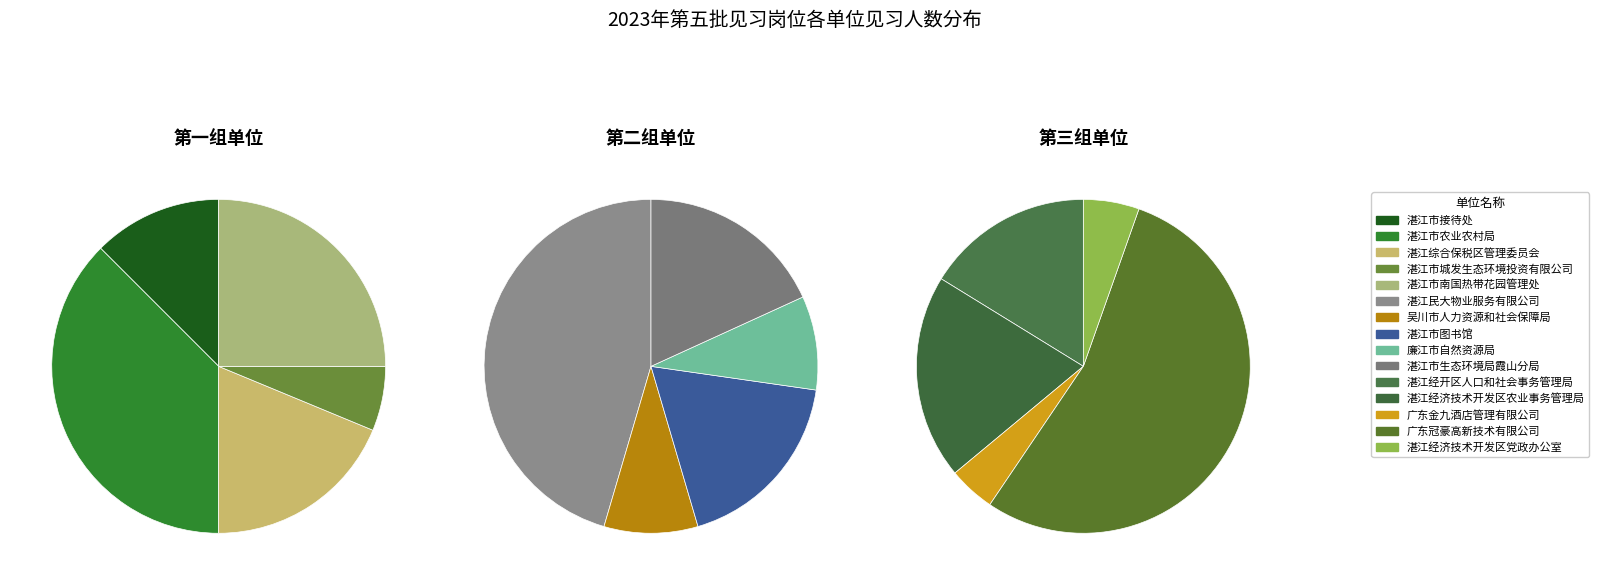

To the nearest percent, what is the difference between the 1 and 8 slice percentages?

4%